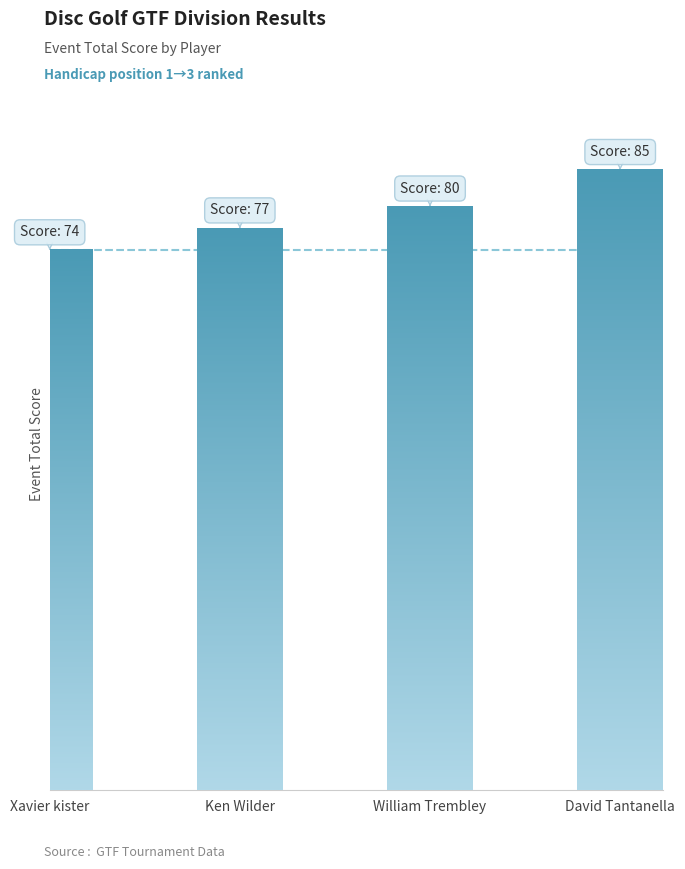

What is the maximum value shown in the chart?

85